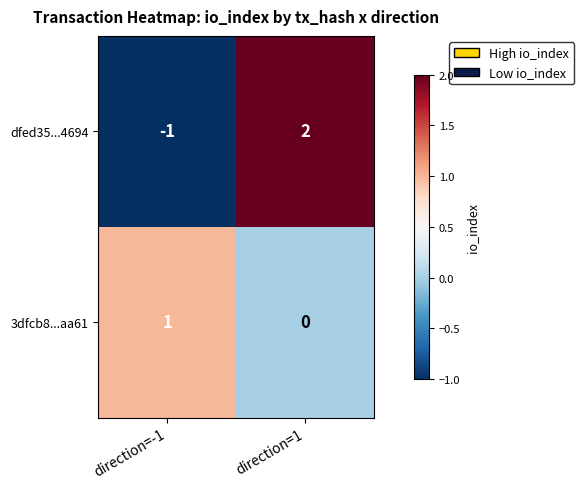

Which category has the highest value in the dfed35...4694 series?

direction=1